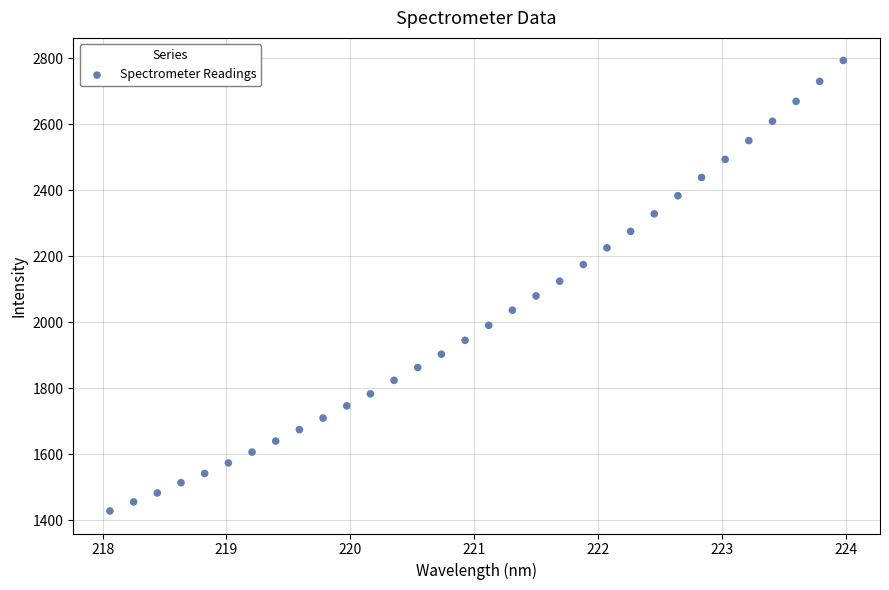

What is the range of X values (max minus min)?

5.9